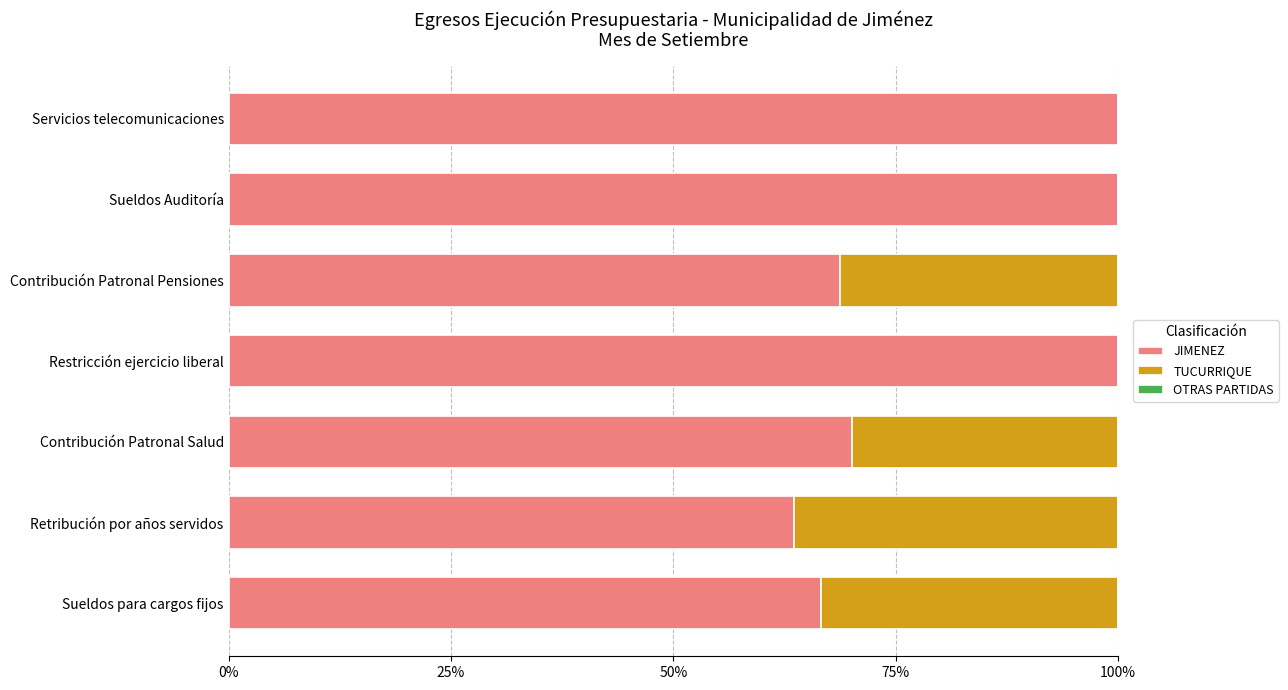

What is the sum of the JIMENEZ values at Sueldos para cargos fijos and Servicios telecomunicaciones?

166.6